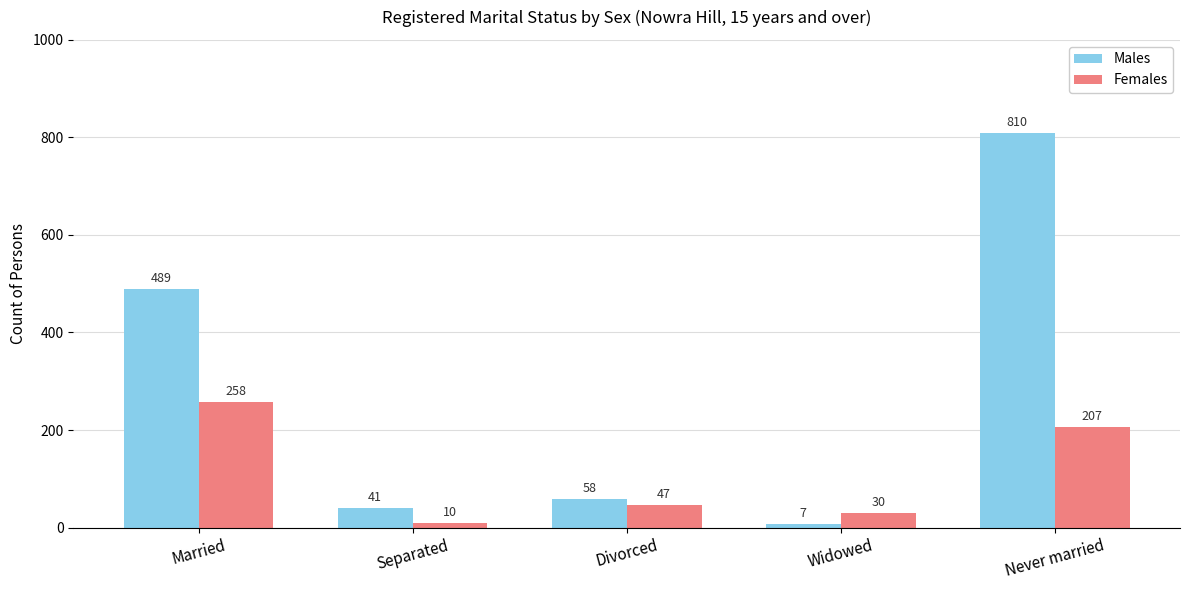

What is the total value across all series at Married?

747